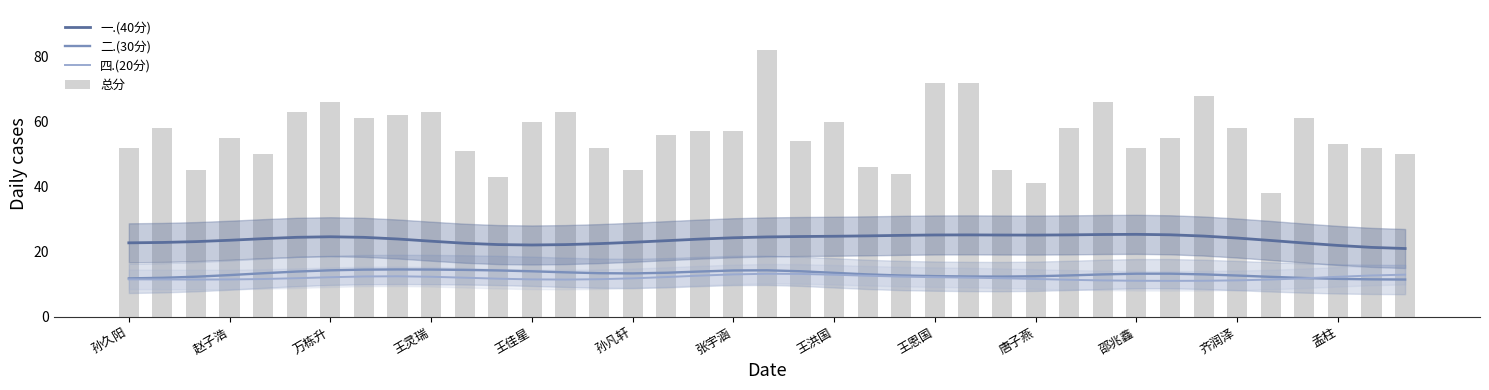

The value of 一.(40分) at 20 is 24.7. True or false?

True